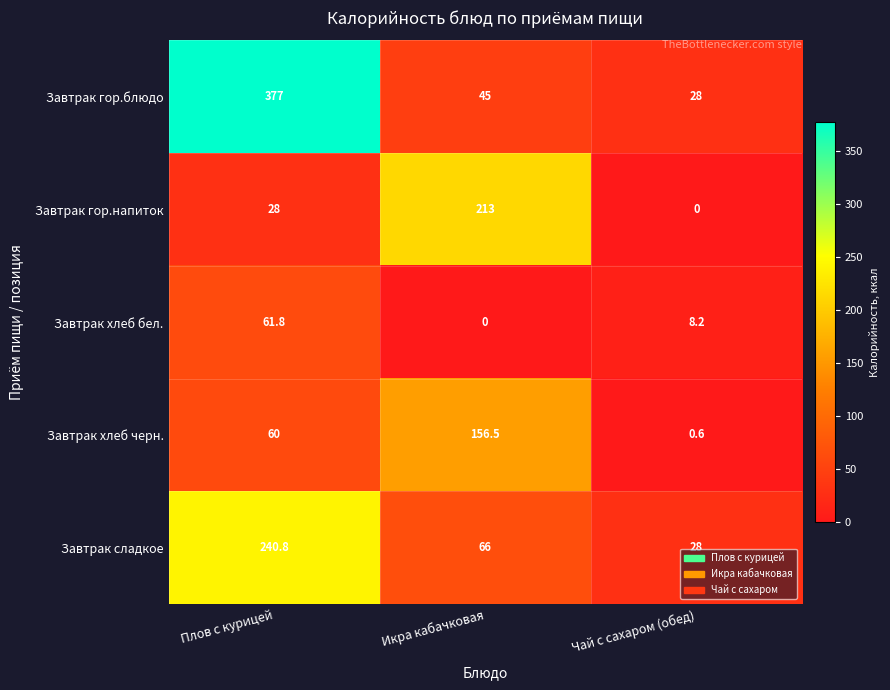

True or false: Завтрак гор.напиток has a value of 45.4 at Плов с курицей.

False